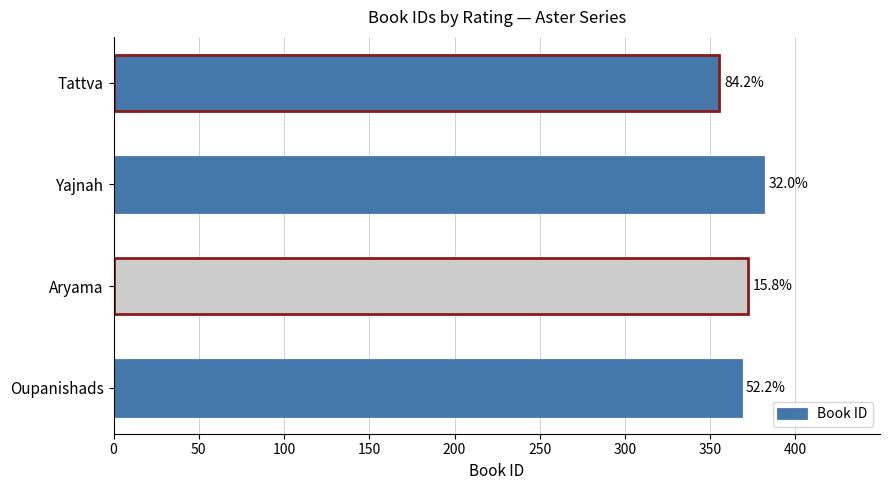

How many bars are there in total?

4